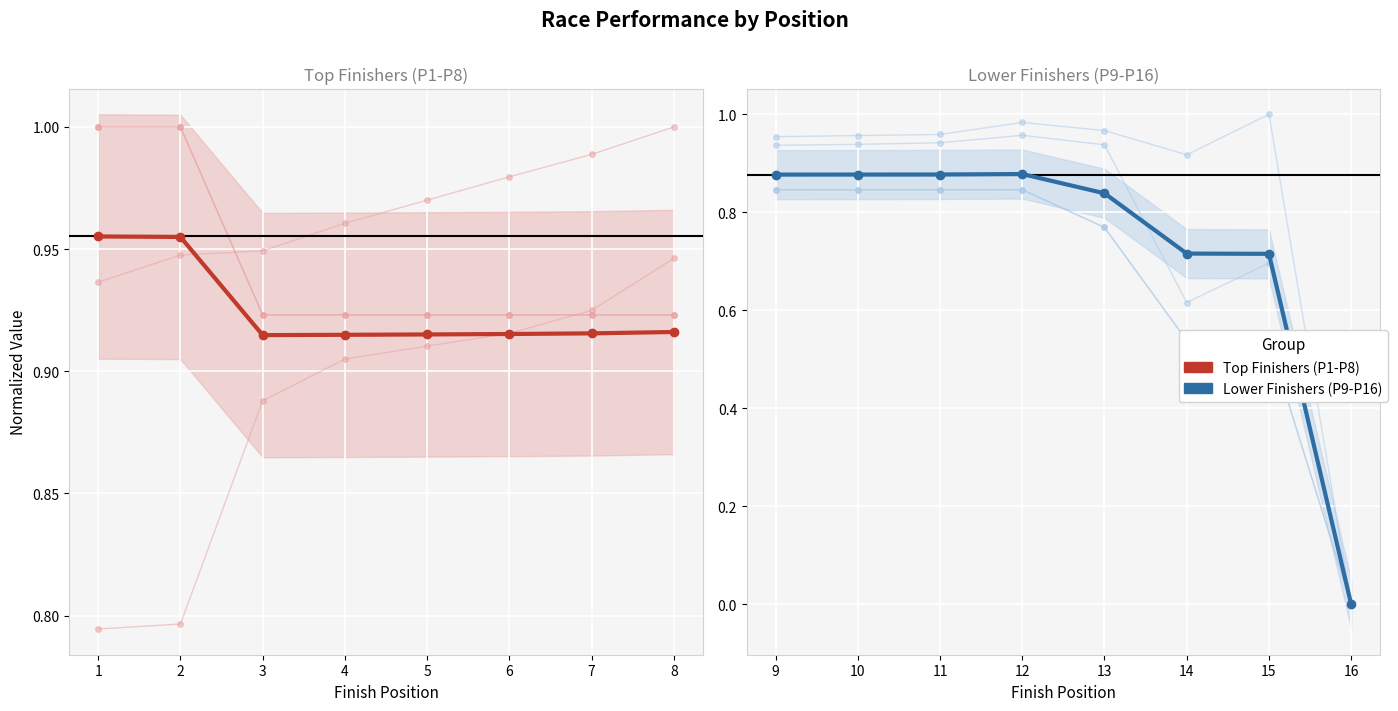

Count the Top Finishers (P1-P8) values in the range 0 to 1.

8